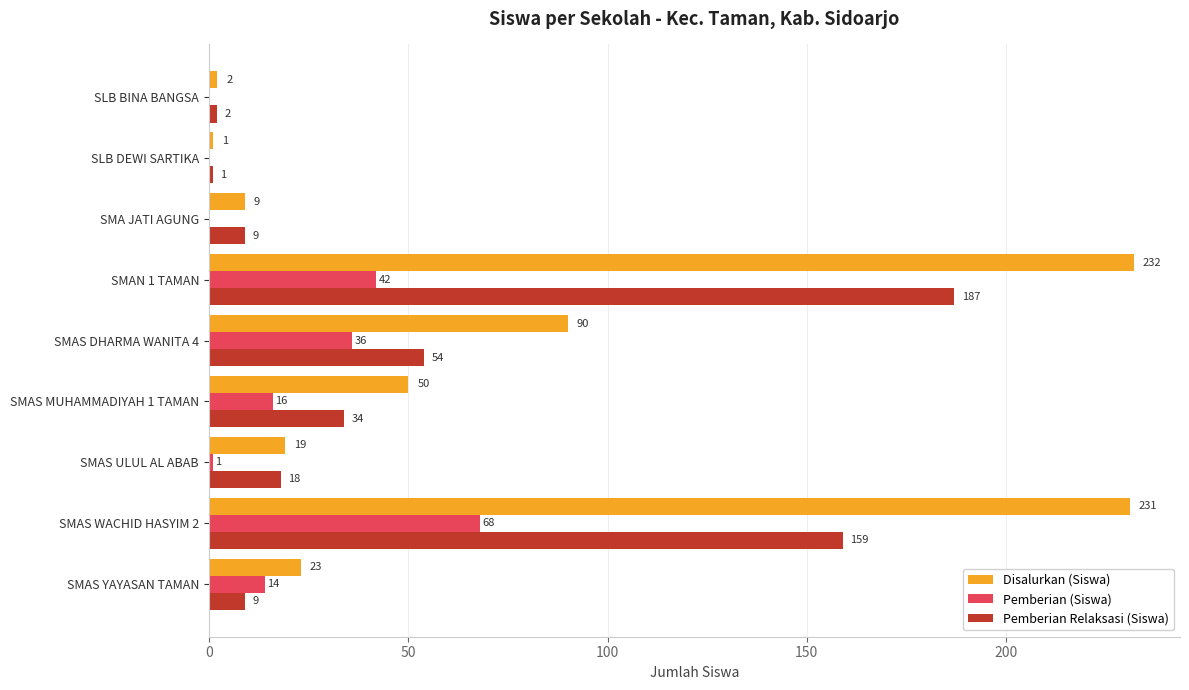

How many values in Pemberian (Siswa) are above zero?

6